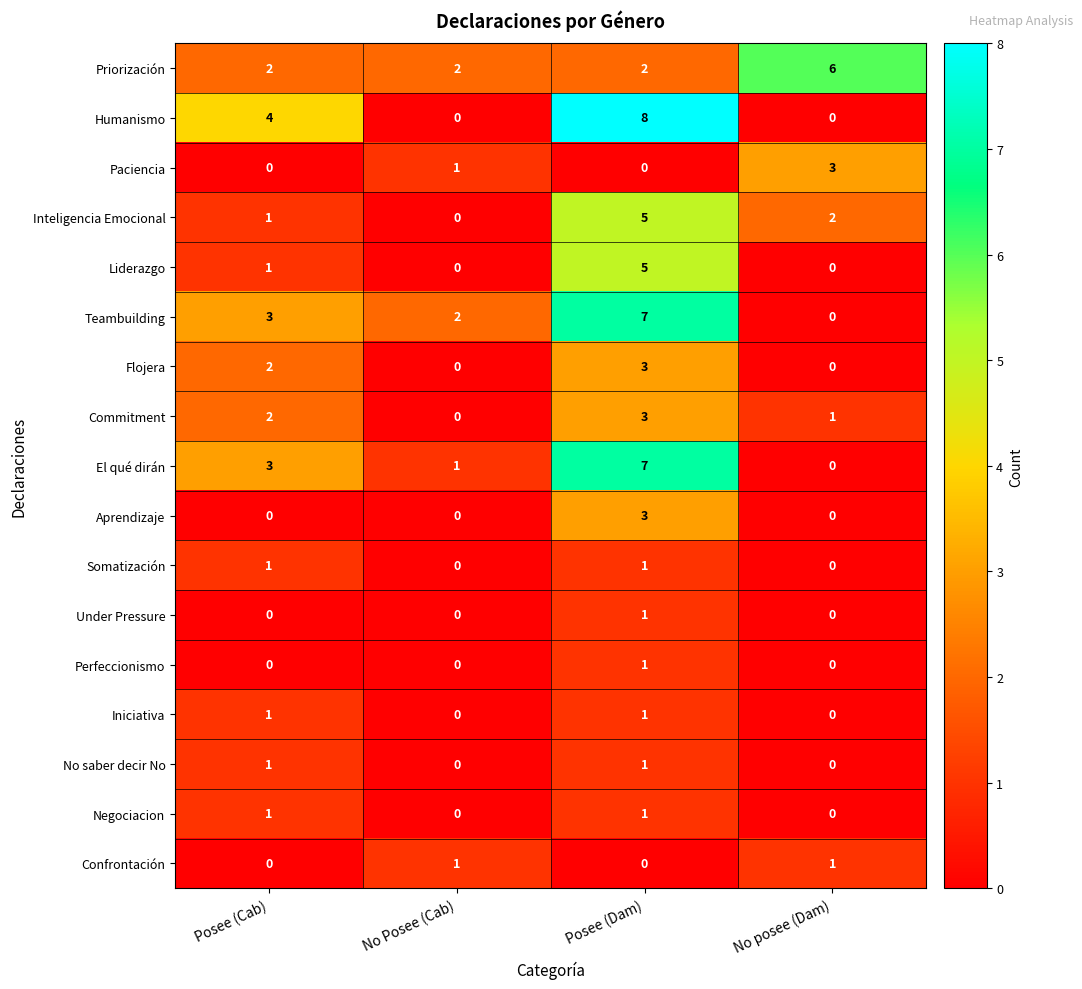

How many series are shown in this chart?

17